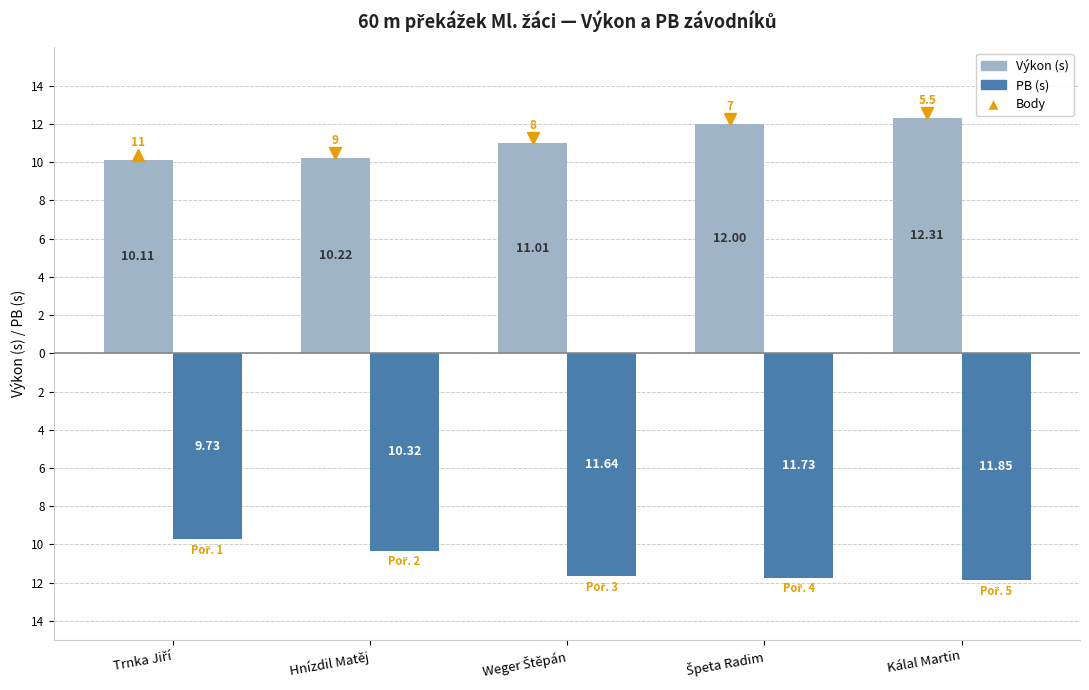

Reading right to left, list all the values displayed in this chart.

Výkon (s): Kálal Martin=12.3	Špeta Radim=12.0	Weger Štěpán=11.0	Hnízdil Matěj=10.2	Trnka Jiří=10.1
PB (s, zrcadlově): Kálal Martin=-11.8	Špeta Radim=-11.7	Weger Štěpán=-11.6	Hnízdil Matěj=-10.3	Trnka Jiří=-9.7